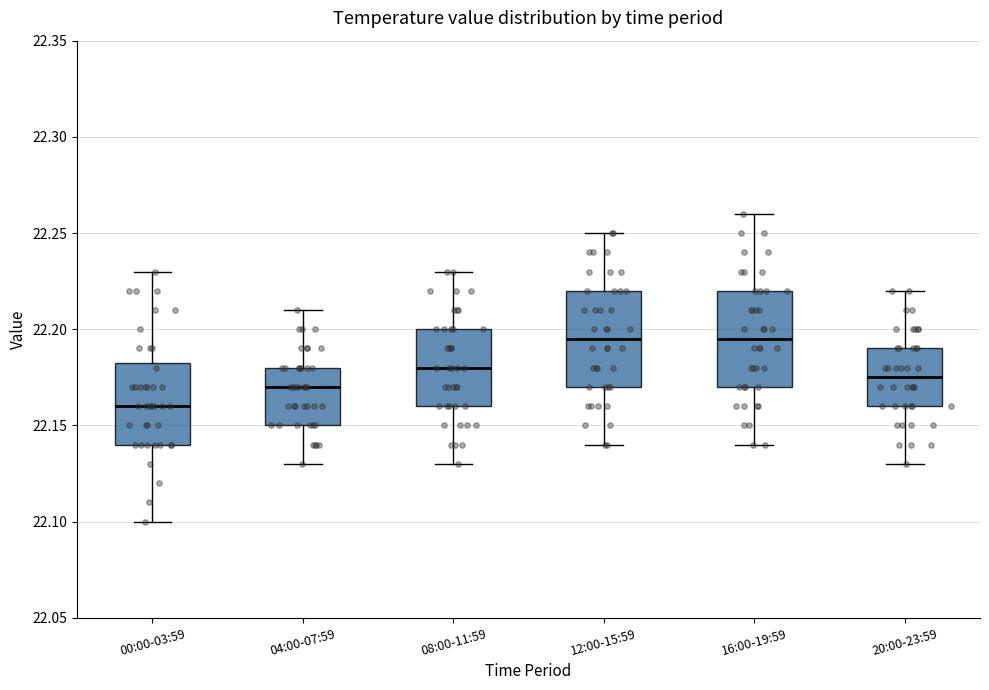

Reading left to right, read every box against the y-axis: the position of its median line, the range the box covers, and the ends of its whiskers. The values are not printed on the chart, so give them approximately, as read against the axis.

00:00-03:59: median 22.160, box 22.140 to 22.185, whiskers 22.100 to 22.230
04:00-07:59: median 22.170, box 22.150 to 22.180, whiskers 22.130 to 22.210
08:00-11:59: median 22.180, box 22.160 to 22.200, whiskers 22.130 to 22.230
12:00-15:59: median 22.195, box 22.170 to 22.220, whiskers 22.140 to 22.250
16:00-19:59: median 22.195, box 22.170 to 22.220, whiskers 22.140 to 22.260
20:00-23:59: median 22.175, box 22.160 to 22.190, whiskers 22.130 to 22.220